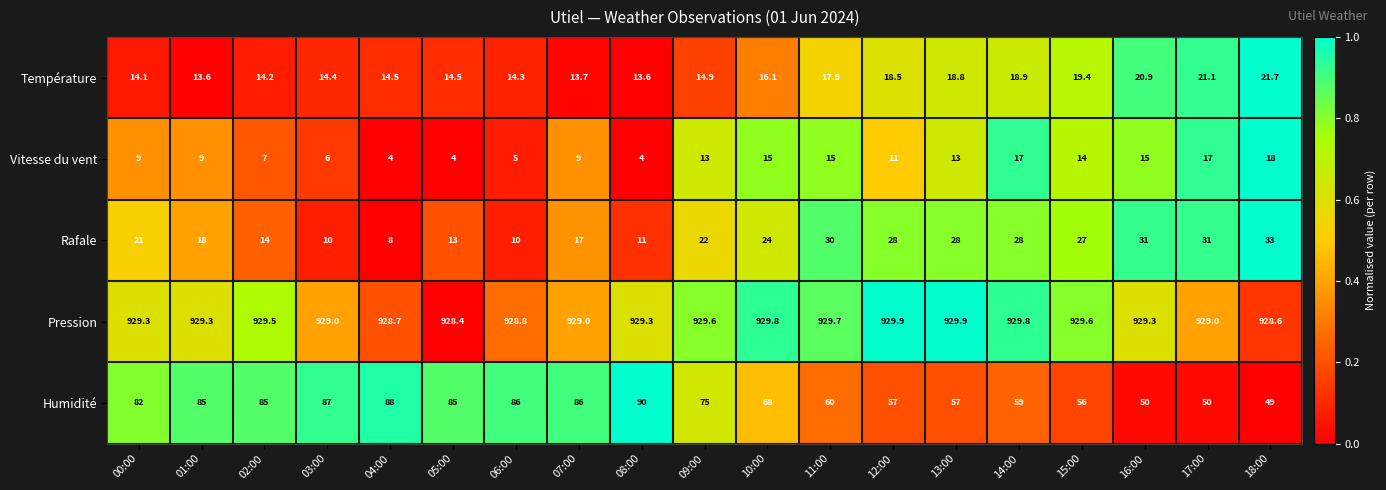

Between 11:00 and 13:00, which series saw the biggest shift?

Humidité